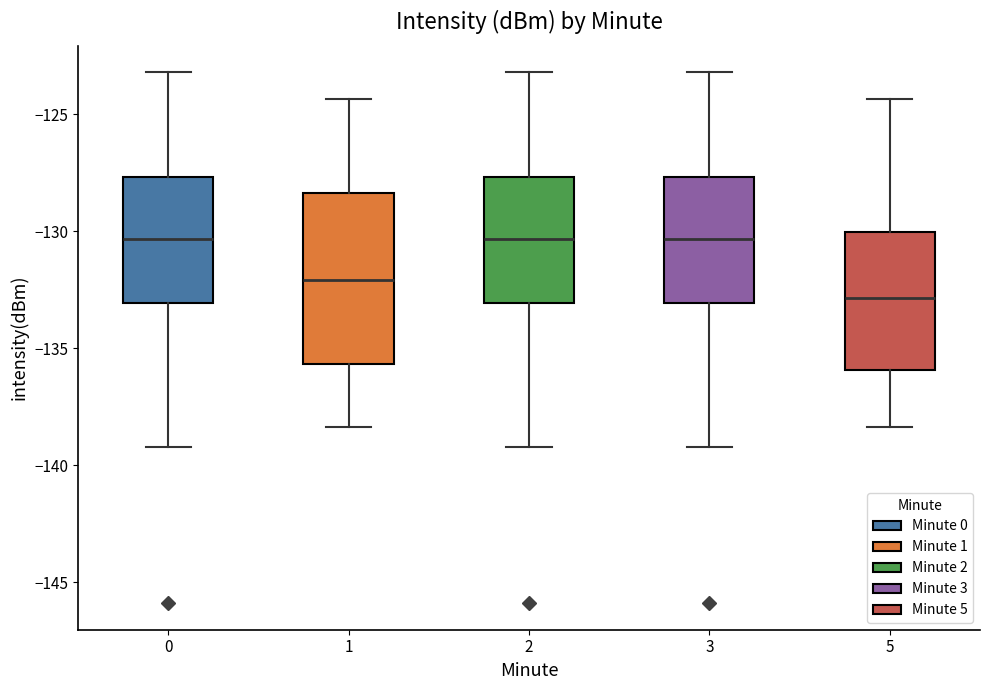

Reading left to right, read every box against the y-axis: the position of its median line, the range the box covers, and the ends of its whiskers. The values are not printed on the chart, so give them approximately, as read against the axis.

0: median -130.5, box -133.0 to -127.5, whiskers -139.0 to -123.0
1: median -132.0, box -135.5 to -128.5, whiskers -138.5 to -124.5
2: median -130.5, box -133.0 to -127.5, whiskers -139.0 to -123.0
3: median -130.5, box -133.0 to -127.5, whiskers -139.0 to -123.0
5: median -133.0, box -136.0 to -130.0, whiskers -138.5 to -124.5